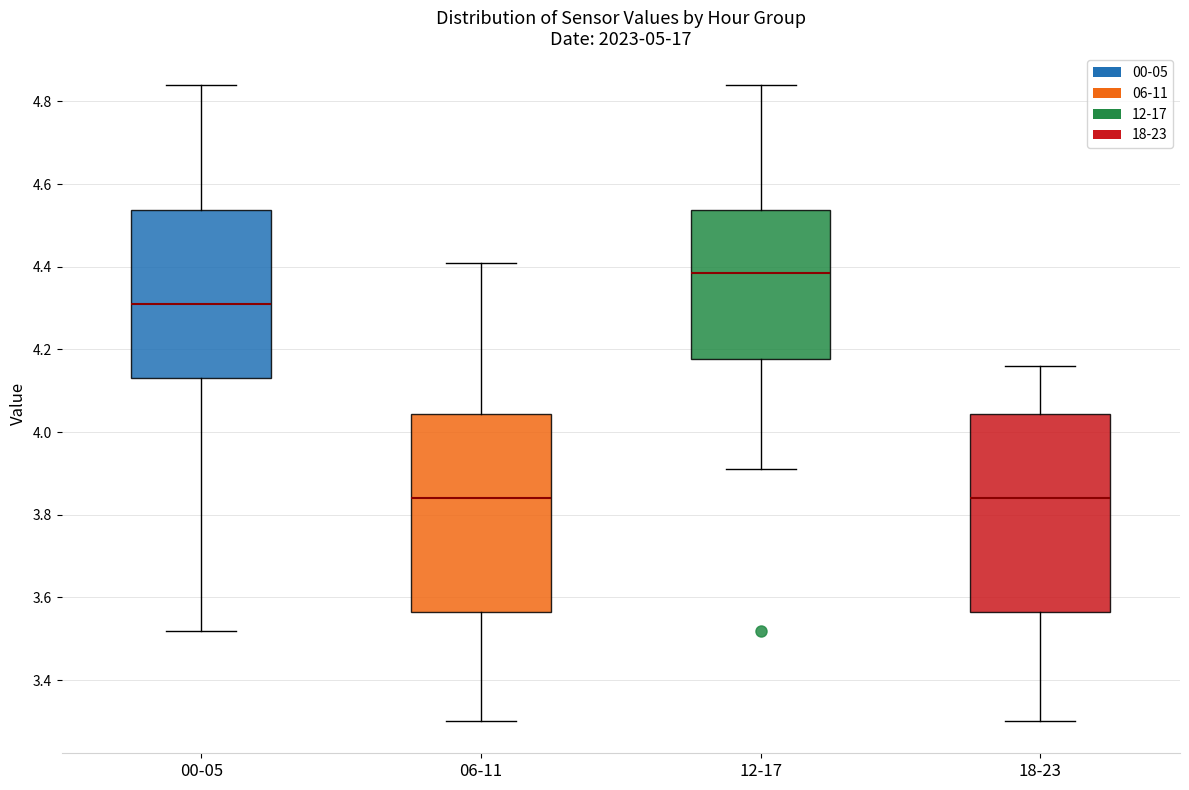

Reading left to right, transcribe this box plot: for each box, give where its median line is, the range the box spans, and where its two whiskers end, as read against the y-axis. The values are not printed on the chart, so give them approximately, as read against the axis.

00-05: median 4.32, box 4.14 to 4.54, whiskers 3.52 to 4.84
06-11: median 3.84, box 3.56 to 4.04, whiskers 3.30 to 4.42
12-17: median 4.38, box 4.18 to 4.54, whiskers 3.92 to 4.84
18-23: median 3.84, box 3.56 to 4.04, whiskers 3.30 to 4.16